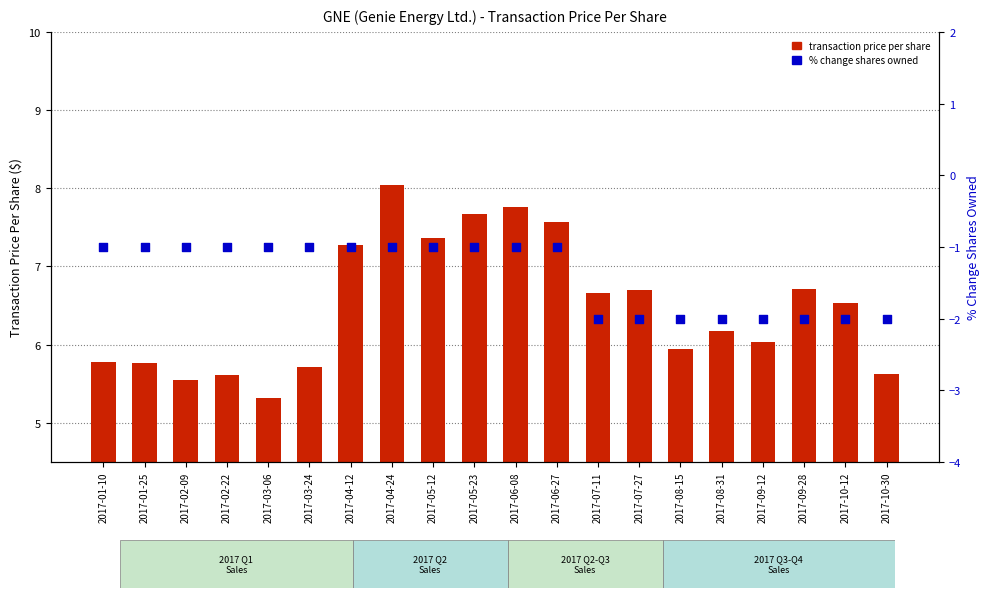

At which category is the sum across all series the highest?

2017-04-24